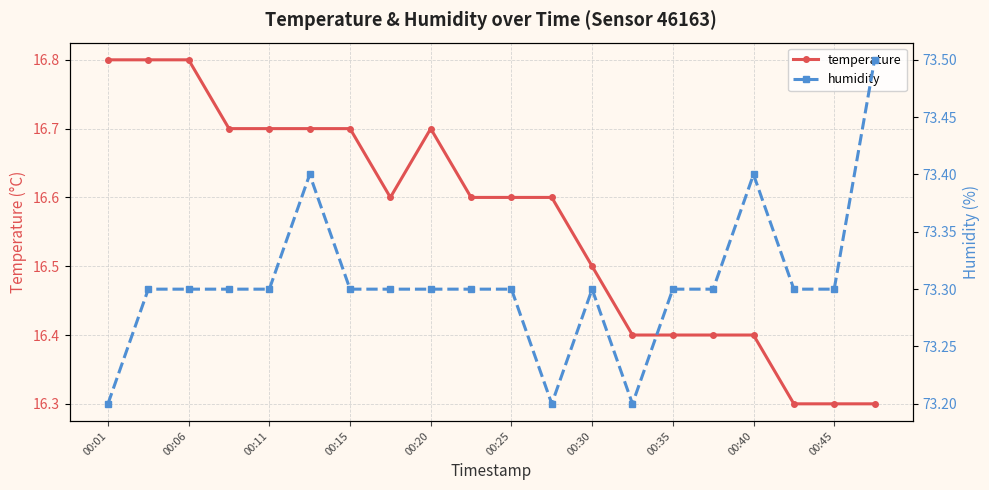

Which category has the highest value in the temperature series?

00:01